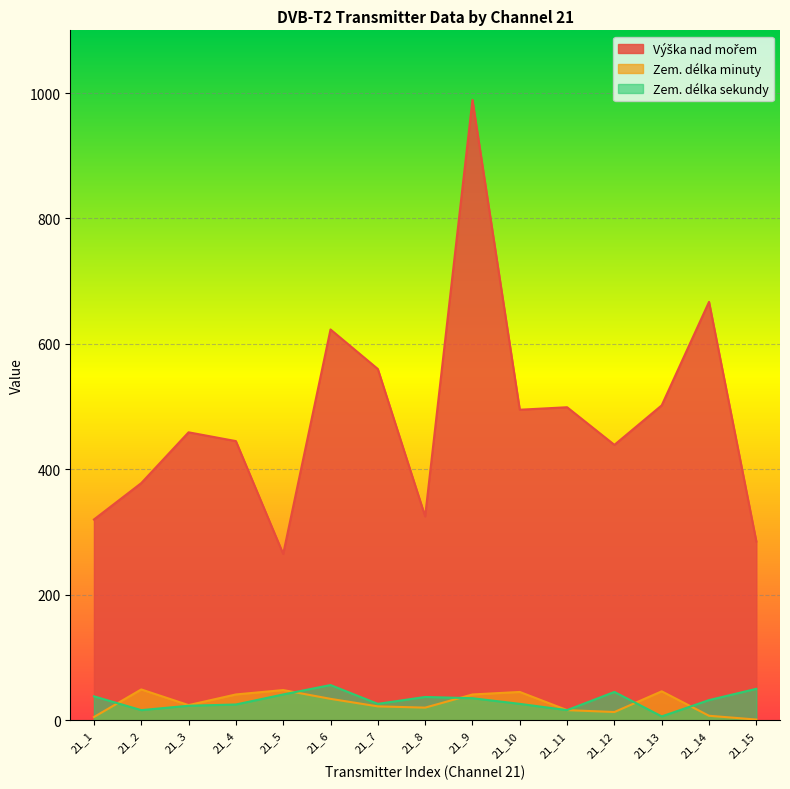

What is the smallest value displayed?

1